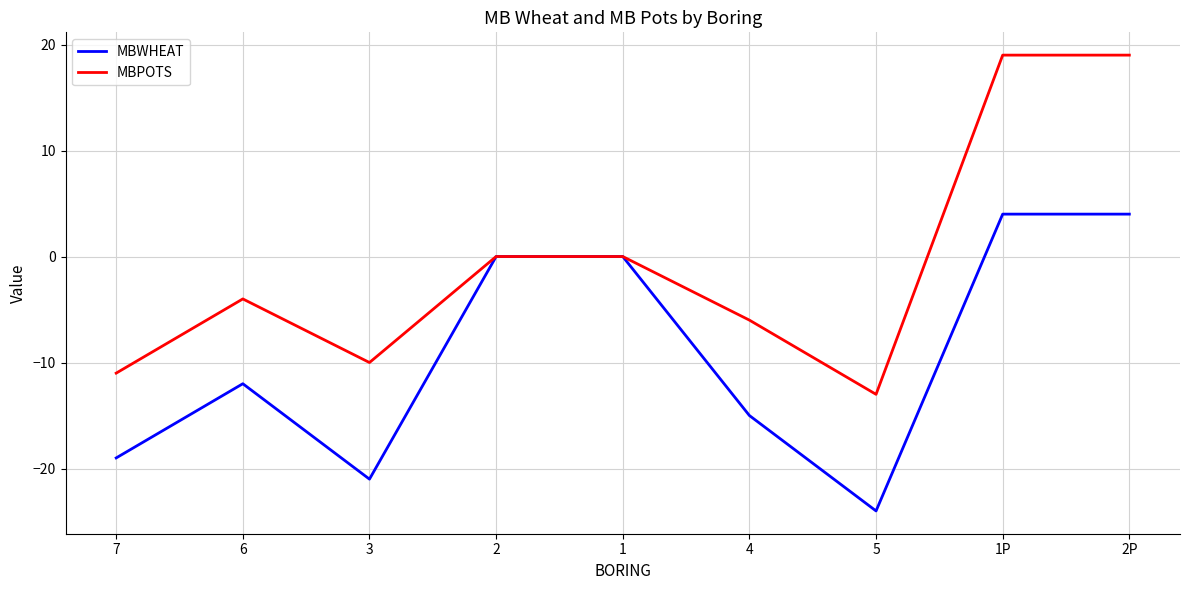

Between 7 and 1, which series saw the biggest shift?

MBWHEAT